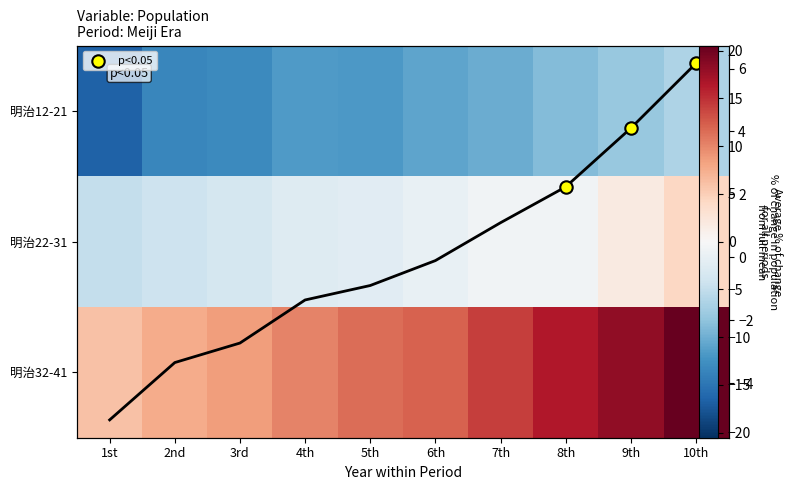

Is it true that 明治12-21 equals -10.2 at 7th?

True